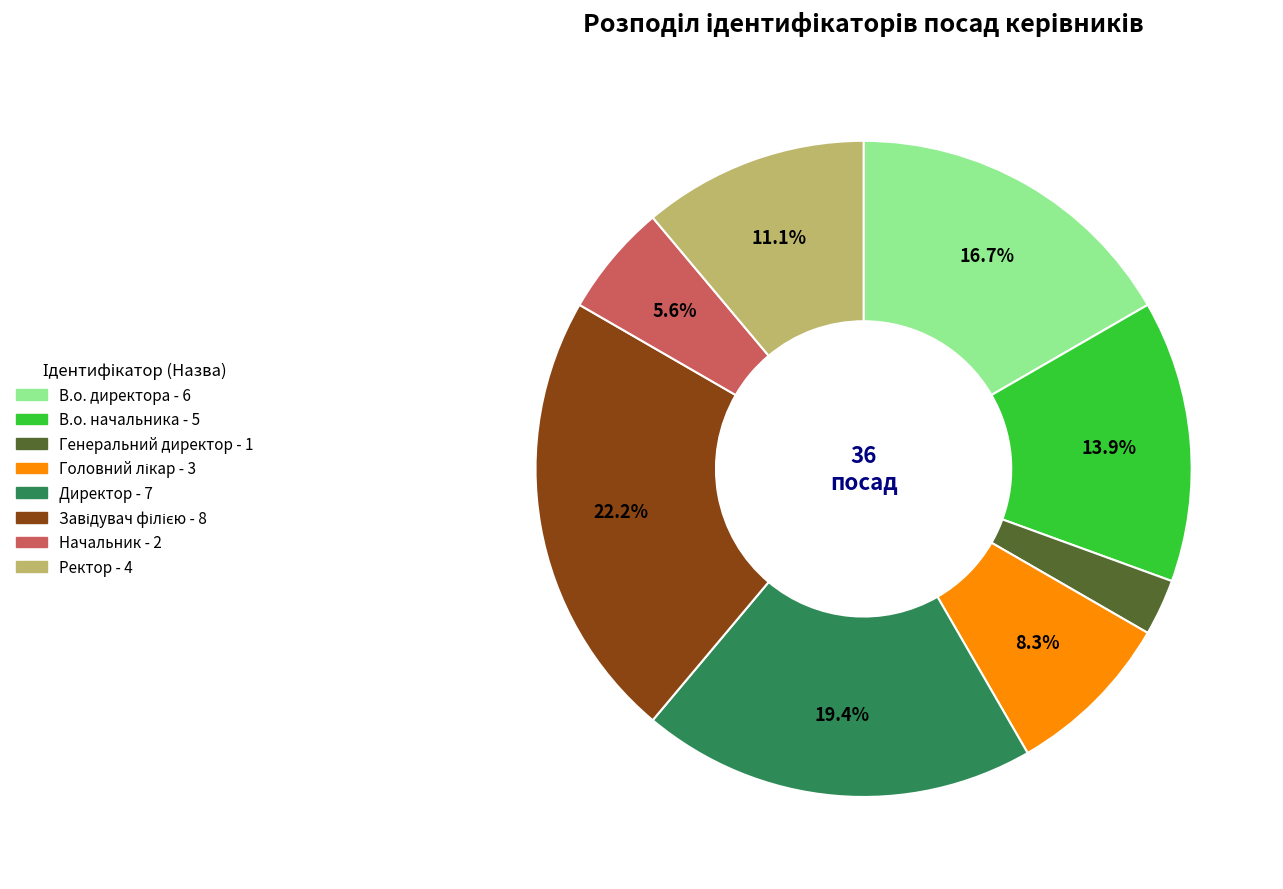

Is there any slice that represents more than half of the pie?

No